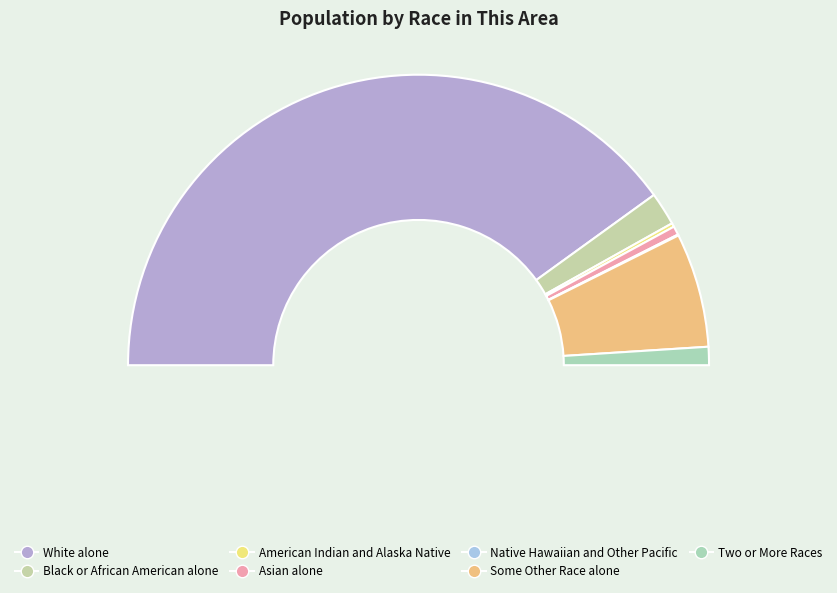

Between White alone and Native Hawaiian and Other Pacific, which is larger?

White alone